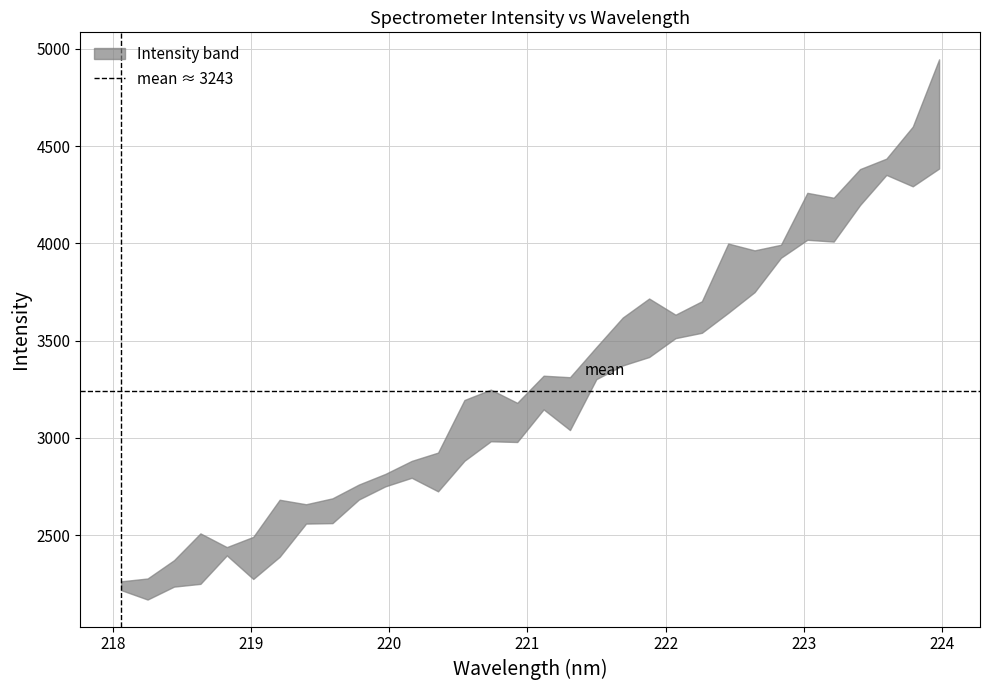

What is the value of the x point at the 18th from the left?

221.3